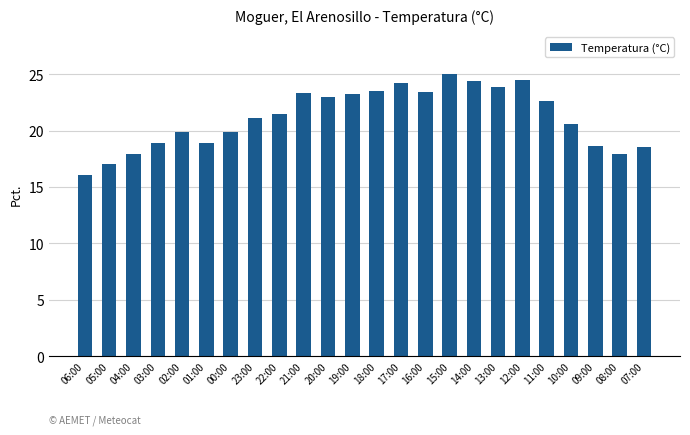

What is the difference between the maximum and second lowest values?

8.0